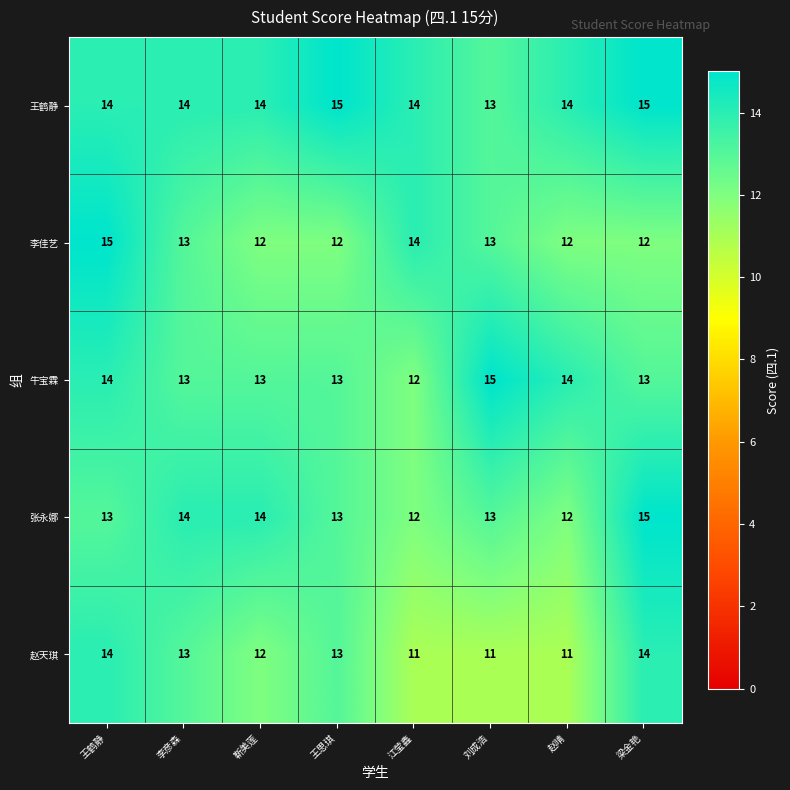

What is the smallest value displayed?

11